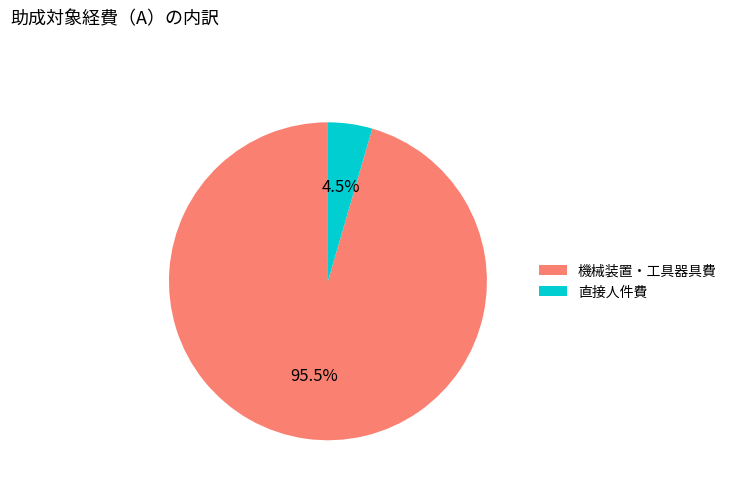

Do 機械装置・工具器具費 and 直接人件費 together represent more than half of the pie?

Yes